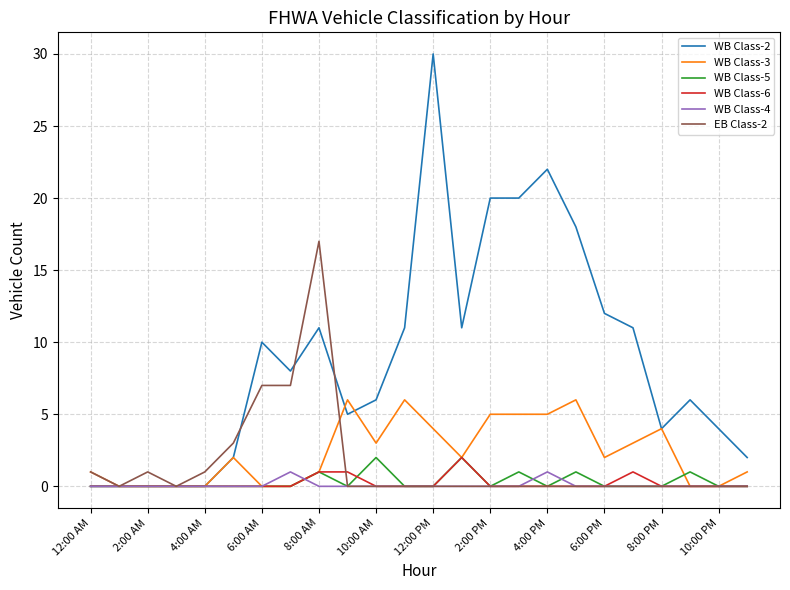

Which series has the largest total across all categories?

WB Class-2